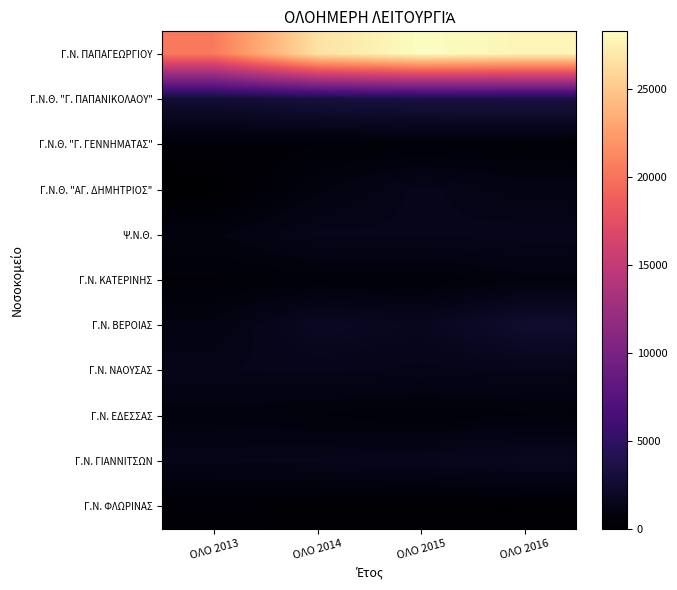

Reading left to right, transcribe all the data shown in this chart.

Γ.Ν. ΠΑΠΑΓΕΩΡΓΙΟΥ: ΟΛΟ 2013=20427	ΟΛΟ 2014=26631	ΟΛΟ 2015=28280	ΟΛΟ 2016=27759
Γ.Ν.Θ. "Γ. ΠΑΠΑΝΙΚΟΛΑΟΥ": ΟΛΟ 2013=2707	ΟΛΟ 2014=3153	ΟΛΟ 2015=3409	ΟΛΟ 2016=3438
Γ.Ν.Θ. "Γ. ΓΕΝΝΗΜΑΤΑΣ": ΟΛΟ 2013=335	ΟΛΟ 2014=421	ΟΛΟ 2015=408	ΟΛΟ 2016=404
Γ.Ν.Θ. "ΑΓ. ΔΗΜΗΤΡΙΟΣ": ΟΛΟ 2013=0	ΟΛΟ 2014=820	ΟΛΟ 2015=1415	ΟΛΟ 2016=1016
Ψ.Ν.Θ.: ΟΛΟ 2013=837	ΟΛΟ 2014=1373	ΟΛΟ 2015=1364	ΟΛΟ 2016=1425
Γ.Ν. ΚΑΤΕΡΙΝΗΣ: ΟΛΟ 2013=405	ΟΛΟ 2014=532	ΟΛΟ 2015=481	ΟΛΟ 2016=799
Γ.Ν. ΒΕΡΟΙΑΣ: ΟΛΟ 2013=946	ΟΛΟ 2014=1894	ΟΛΟ 2015=1621	ΟΛΟ 2016=2458
Γ.Ν. ΝΑΟΥΣΑΣ: ΟΛΟ 2013=1311	ΟΛΟ 2014=1397	ΟΛΟ 2015=1267	ΟΛΟ 2016=1351
Γ.Ν. ΕΔΕΣΣΑΣ: ΟΛΟ 2013=761	ΟΛΟ 2014=622	ΟΛΟ 2015=523	ΟΛΟ 2016=612
Γ.Ν. ΓΙΑΝΝΙΤΣΩΝ: ΟΛΟ 2013=1324	ΟΛΟ 2014=1394	ΟΛΟ 2015=1529	ΟΛΟ 2016=1711
Γ.Ν. ΦΛΩΡΙΝΑΣ: ΟΛΟ 2013=248	ΟΛΟ 2014=199	ΟΛΟ 2015=143	ΟΛΟ 2016=165